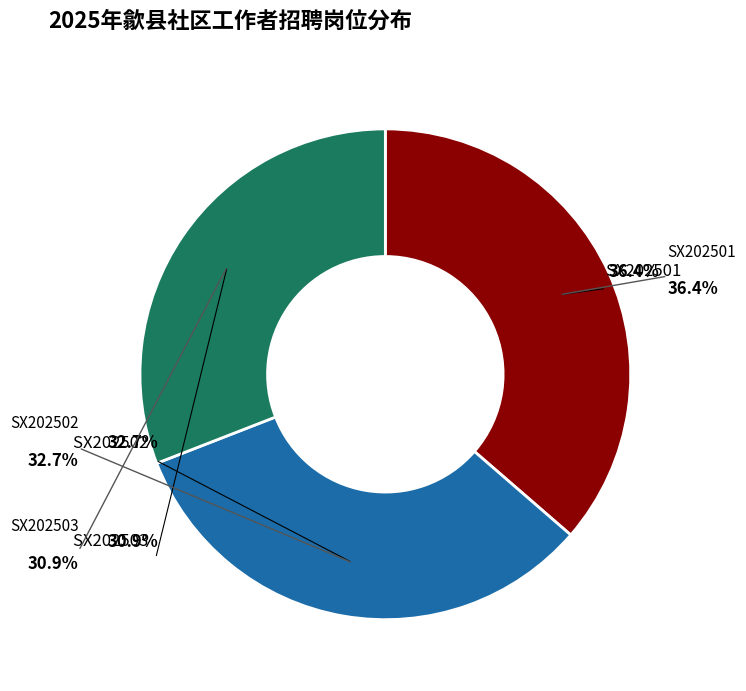

Which slice is the largest?

SX202501